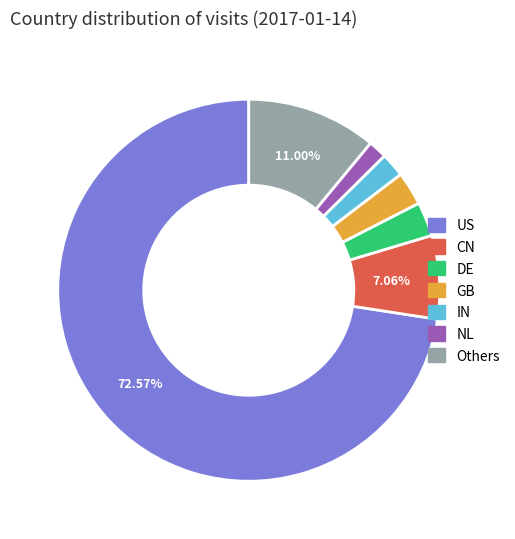

Is there any slice that represents more than half of the pie?

Yes